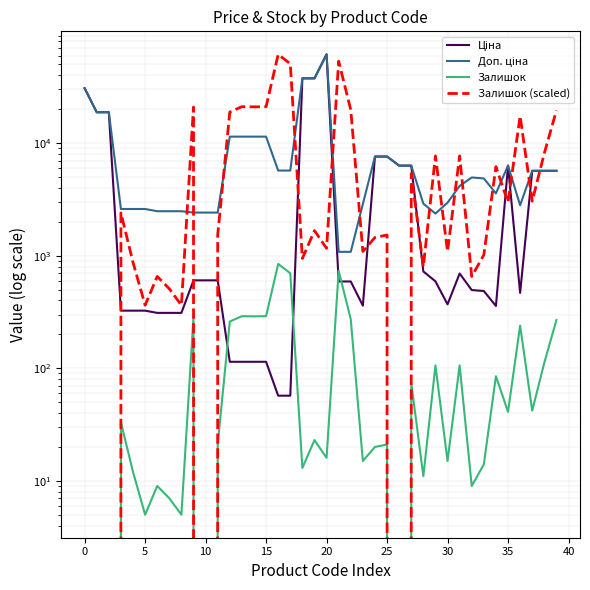

Reading left to right, extract all data points from this chart.

Ціна: 30717.1	18796.8	18796.8	324.8	324.8	324.8	310.3	310.3	310.3	603.7	603.7	603.7	114.1	114.1	114.1	114.1	57.0	57.0	37593.6	37593.6	61434.3	589.9	589.9	359.9	7596.5	7596.5	6308.8	6308.8	724.5	591.6	369.5	694.3	495.0	485.4	357.4	6308.8	467.3	5673.8	5673.8	5673.8
Доп. ціна: 30717.1	18796.8	18796.8	2598.3	2598.3	2598.3	2482.4	2482.4	2482.4	2414.8	2414.8	2414.8	11410.0	11410.0	11410.0	11410.0	5705.0	5705.0	37593.6	37593.6	61434.3	1081.7	1081.7	2878.8	7596.5	7596.5	6308.8	6308.8	2897.8	2366.5	2955.8	4165.6	4950.4	4853.8	3573.9	6308.8	2803.6	5673.8	5673.8	5673.8
Залишок: 0.0	0.0	0.0	33.0	12.0	5.0	9.0	7.0	5.0	288.0	0.0	21.0	260.0	290.0	289.0	290.0	845.0	698.0	13.0	23.0	16.0	735.0	272.0	15.0	20.0	21.0	0.0	74.0	11.0	106.0	15.0	106.0	9.0	14.0	85.0	41.0	239.0	42.0	112.0	268.0
Залишок (scaled): 0.0	0.0	0.0	2396.4	871.4	363.1	653.6	508.3	363.1	20913.8	0.0	1525.0	18880.5	21059.0	20986.4	21059.0	61361.6	50686.9	944.0	1670.2	1161.9	53373.7	19751.9	1089.3	1452.3	1525.0	0.0	5373.7	798.8	7697.4	1089.3	7697.4	653.6	1016.6	6172.5	2977.3	17355.5	3049.9	8133.1	19461.4